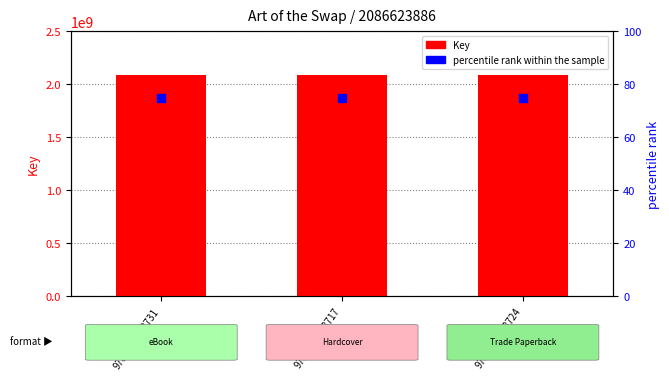

Is the value of percentile rank within the sample at 9781481478731 greater than the value of Key at 9781481478731?

No